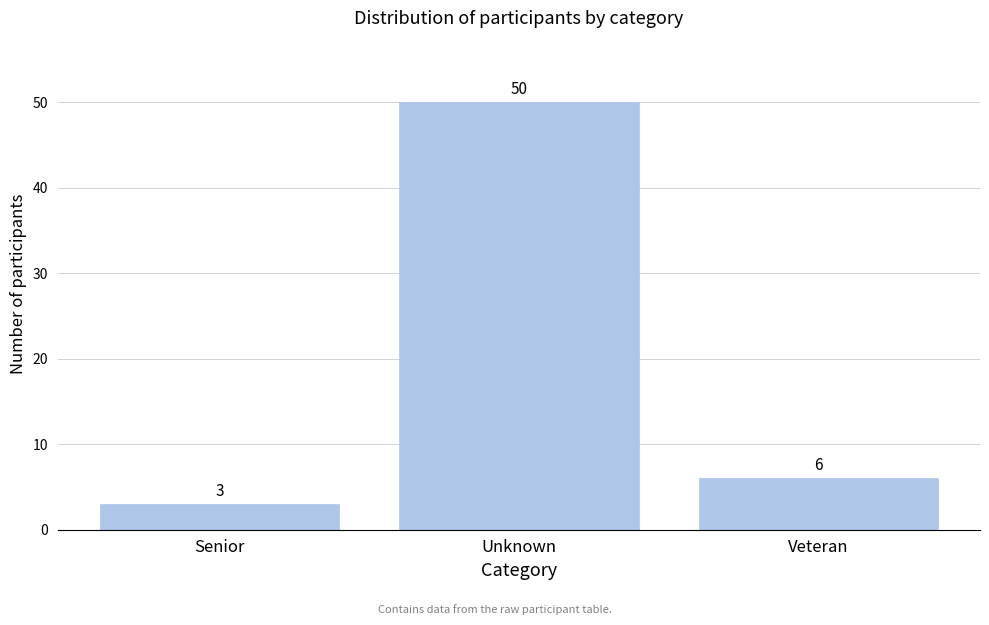

Reading left to right, list all the values displayed in this chart.

Senior=3	Unknown=50	Veteran=6